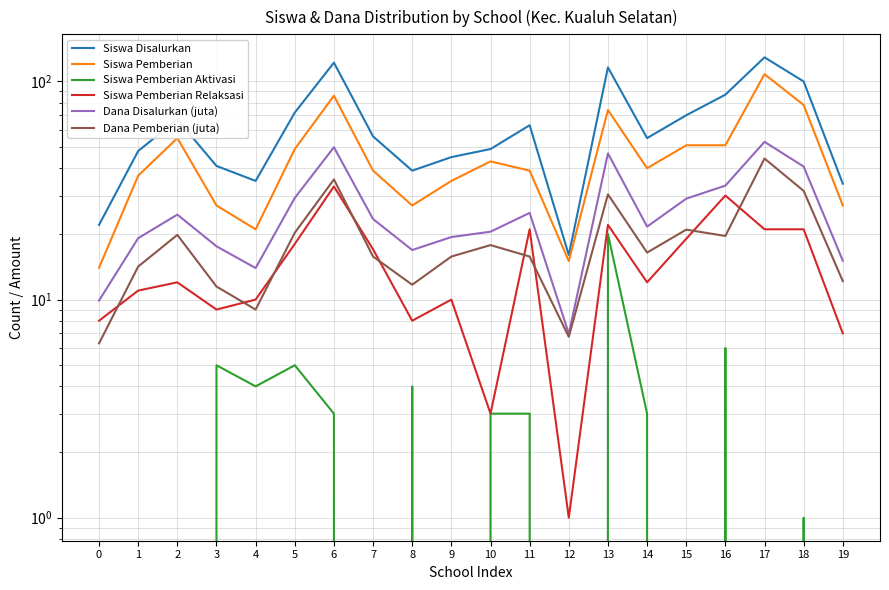

True or false: Siswa Pemberian Aktivasi and Siswa Pemberian Relaksasi cross at least once.

False